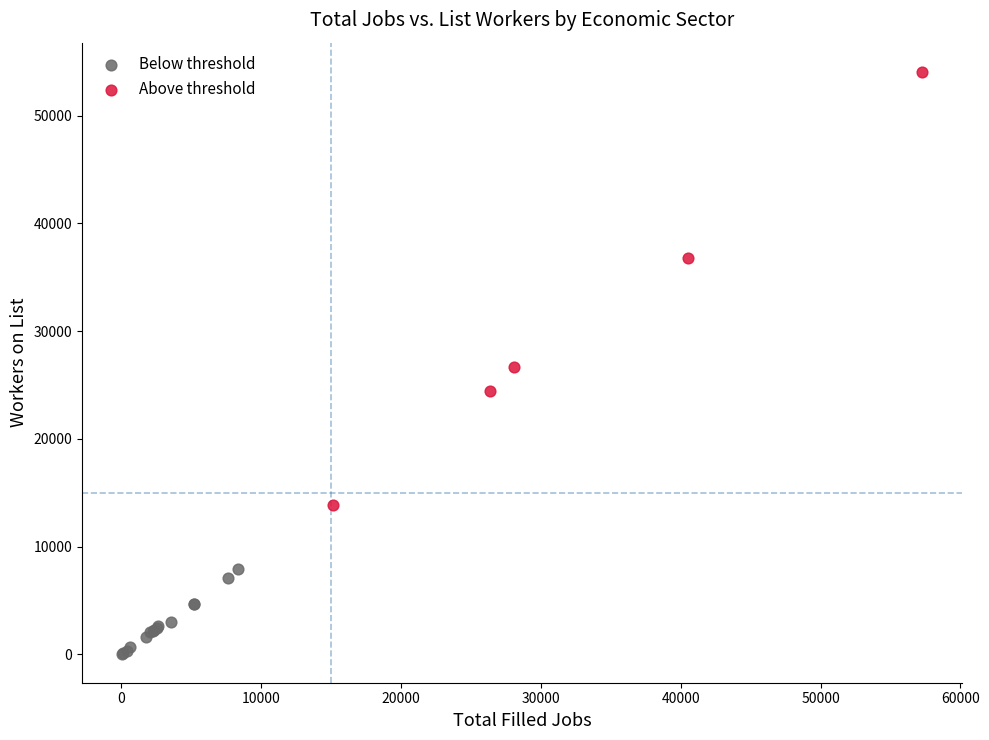

Which series reaches the minimum Y coordinate?

Below threshold